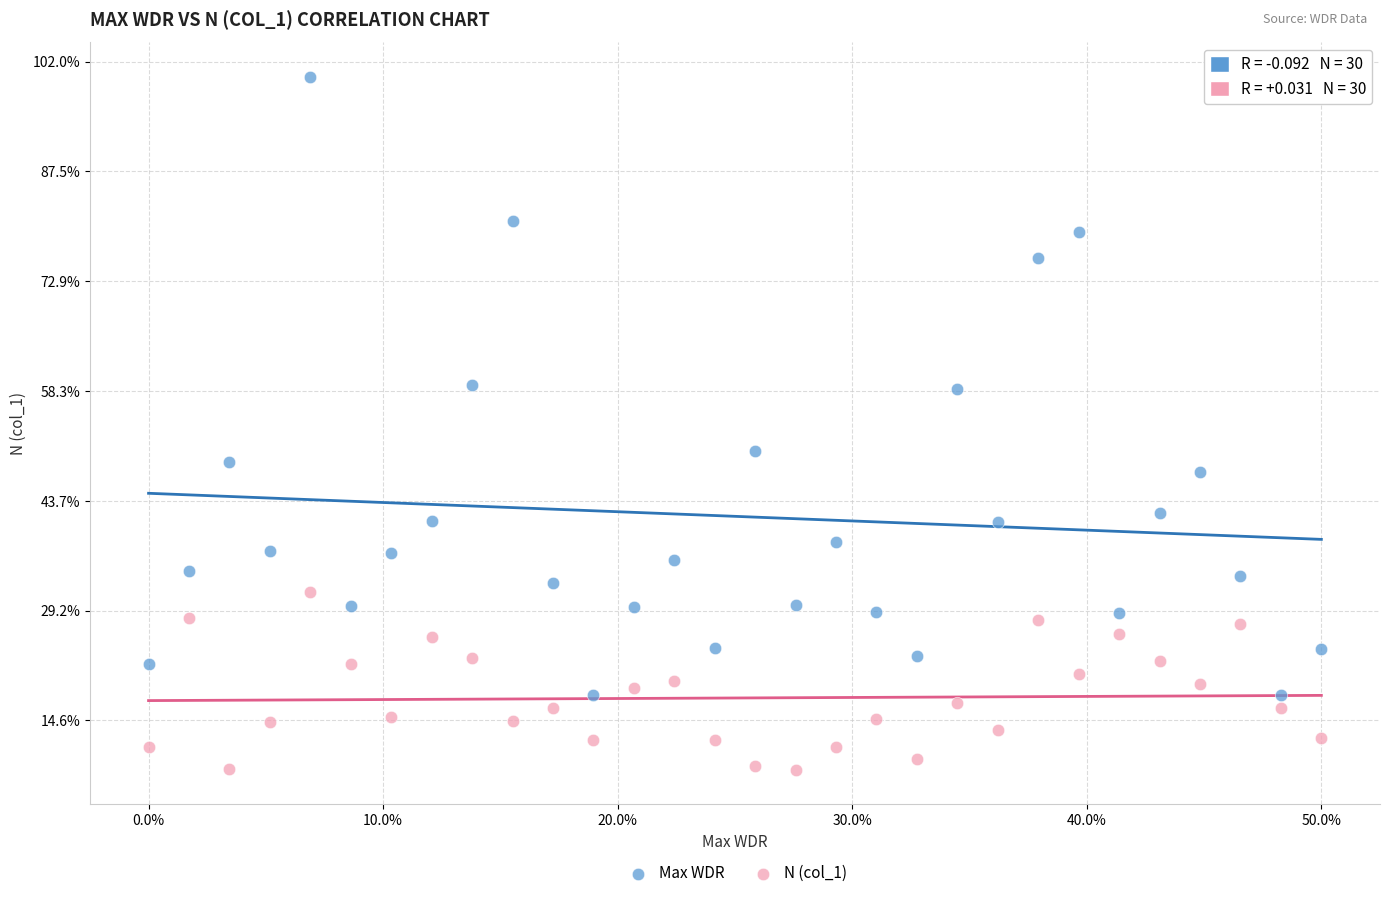

Which series has the largest Y range (max minus min)?

Max WDR